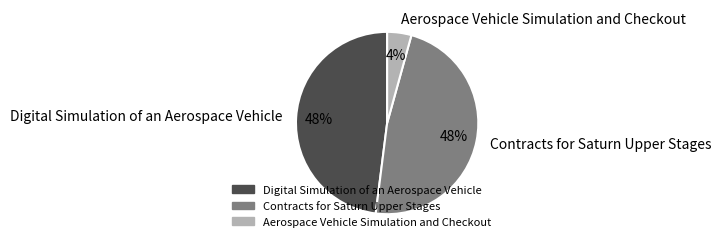

Which has a higher value, Aerospace Vehicle Simulation and Checkout or Digital Simulation of an Aerospace Vehicle?

Digital Simulation of an Aerospace Vehicle